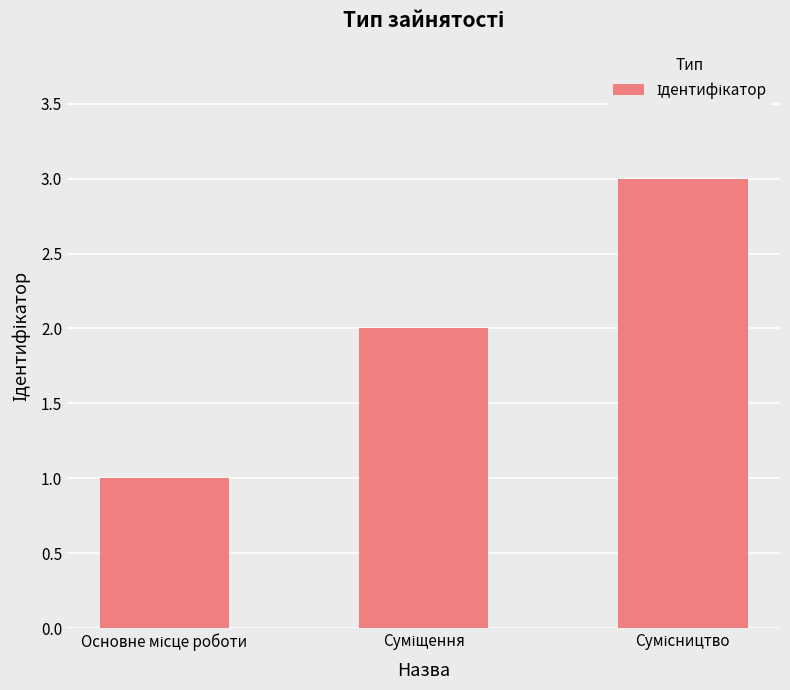

What is the sum of all values?

6